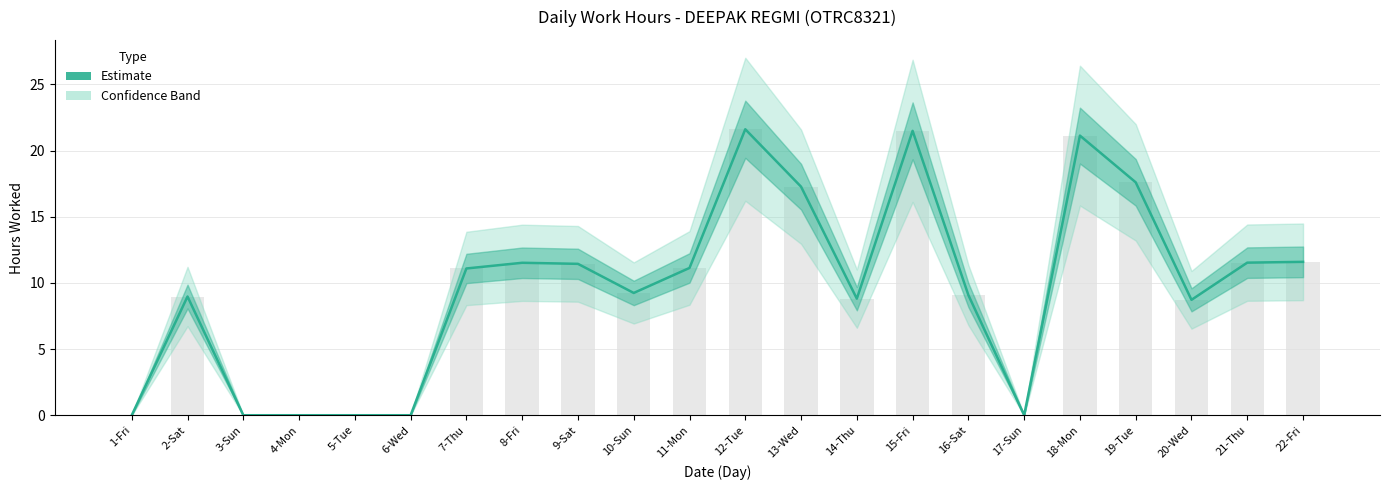

Where does the data first go above 11?

7-Thu